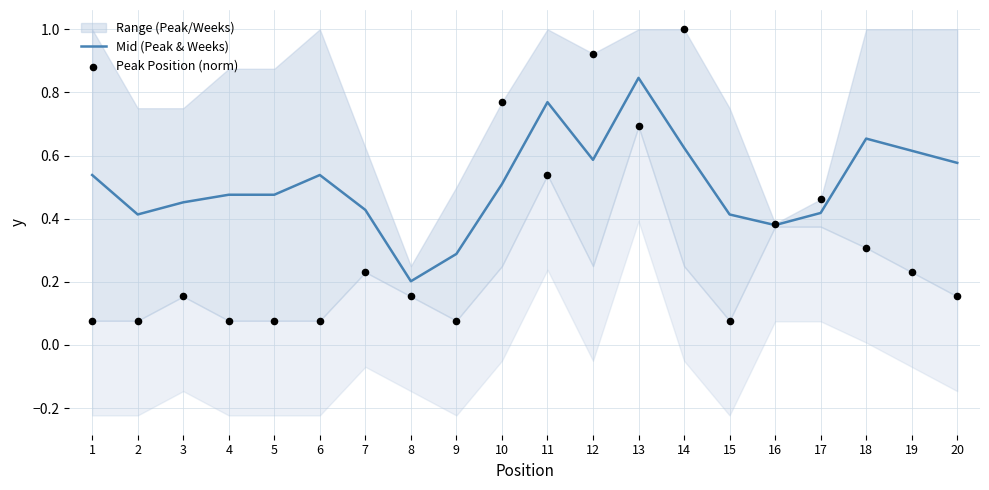

Which series has the largest Y range (max minus min)?

Peak Position (norm)